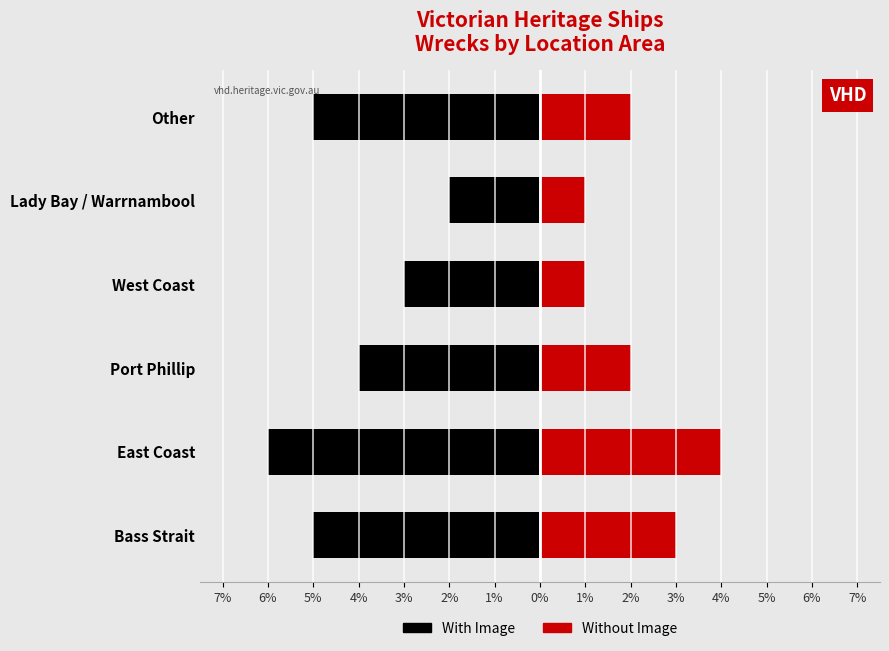

The value of With Image at Bass Strait is -8. True or false?

False